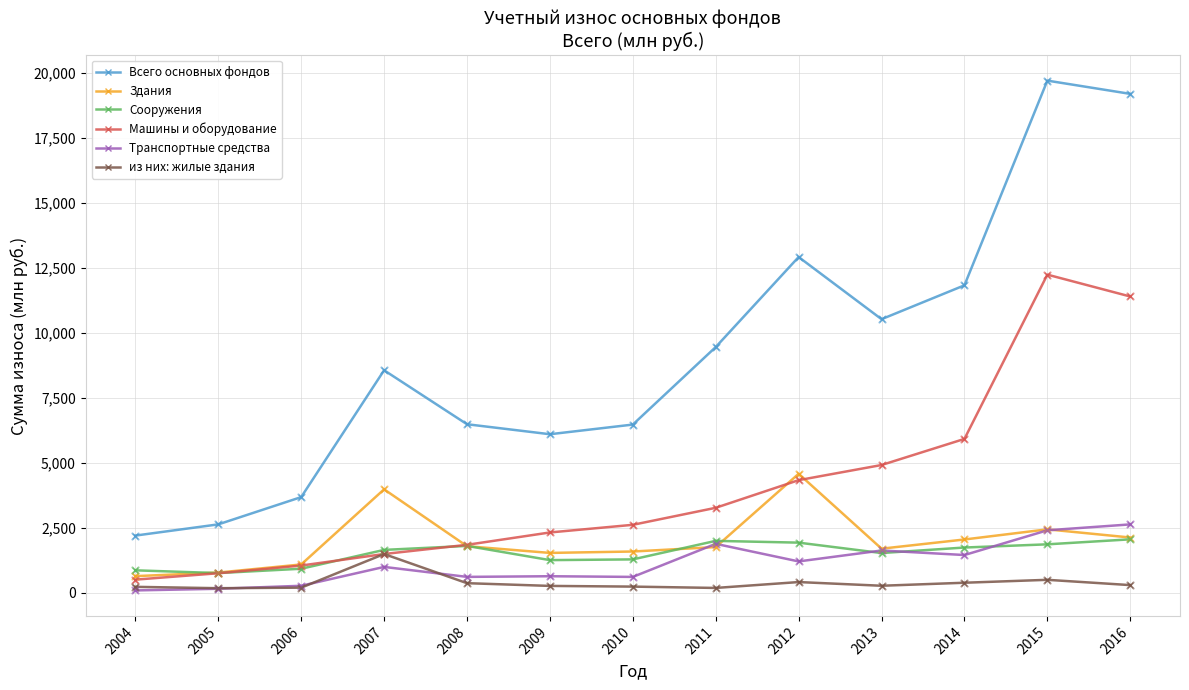

Which series changed the most between 2009 and 2014?

Всего основных фондов